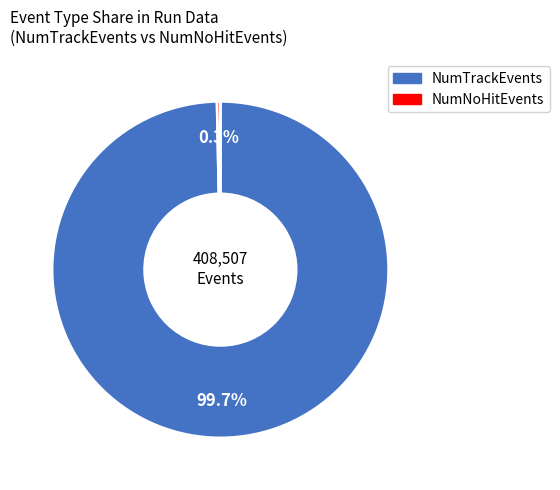

How many segments does this pie chart have?

2